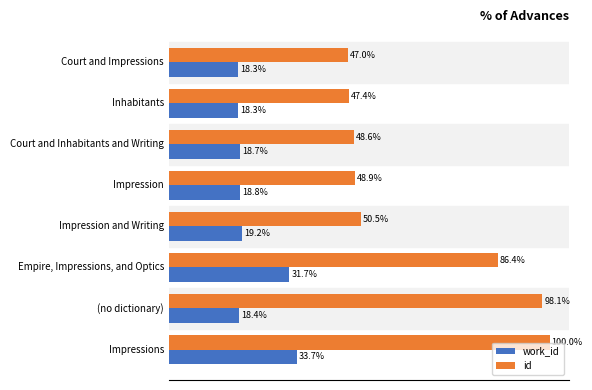

At which category is the sum across all series the highest?

Impressions